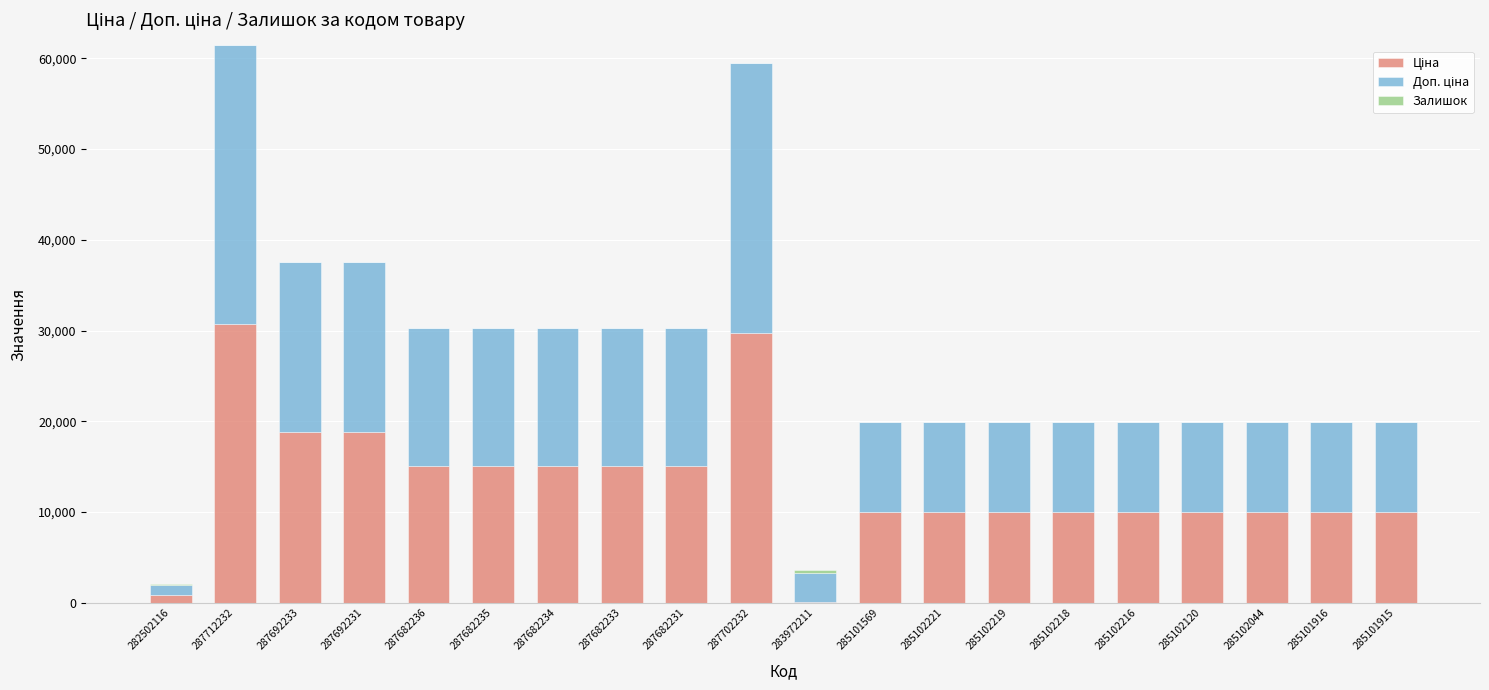

What is the total value across all series at 285101569?

19950.0